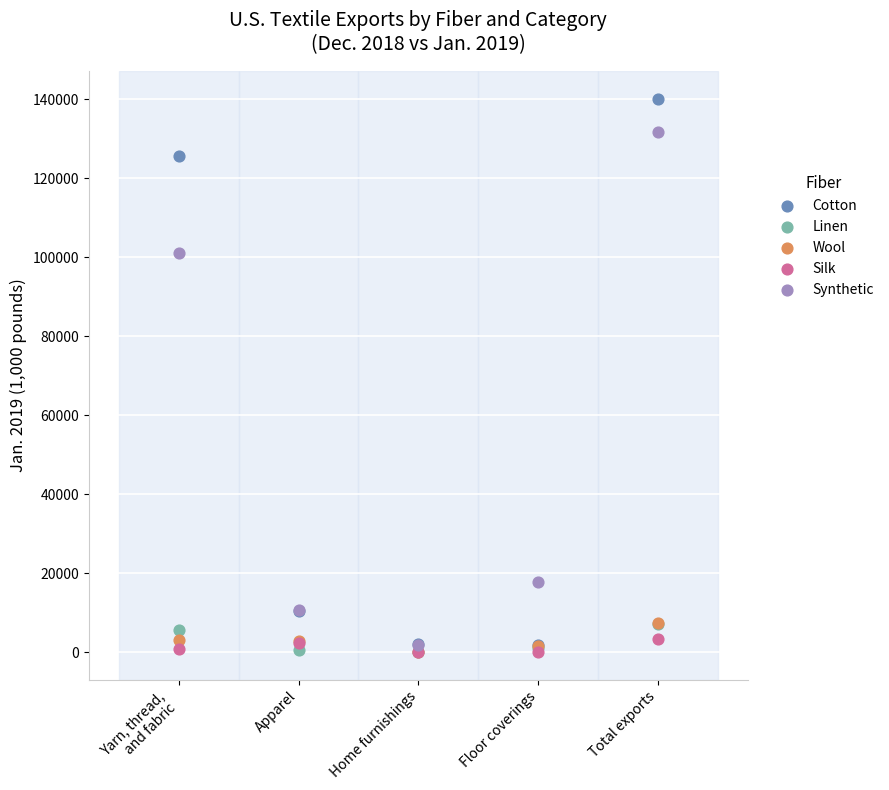

Across all series, what Y value is closest to 70087?

101049.9